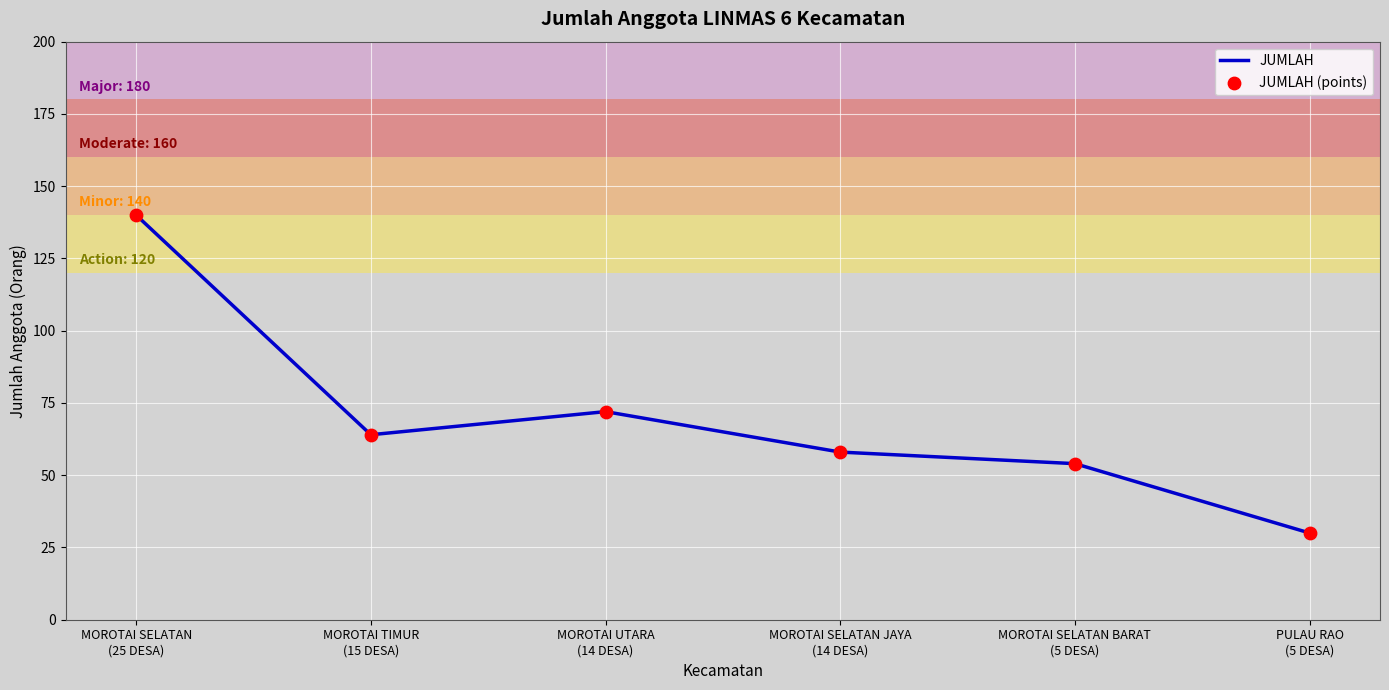

What is the sum of all values?

418